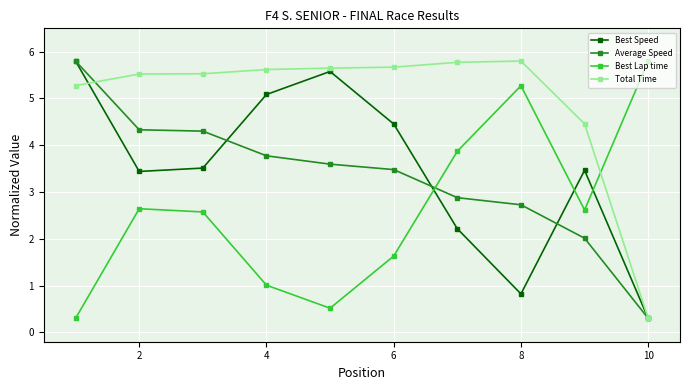

Which series has the largest total across all categories?

Total Time